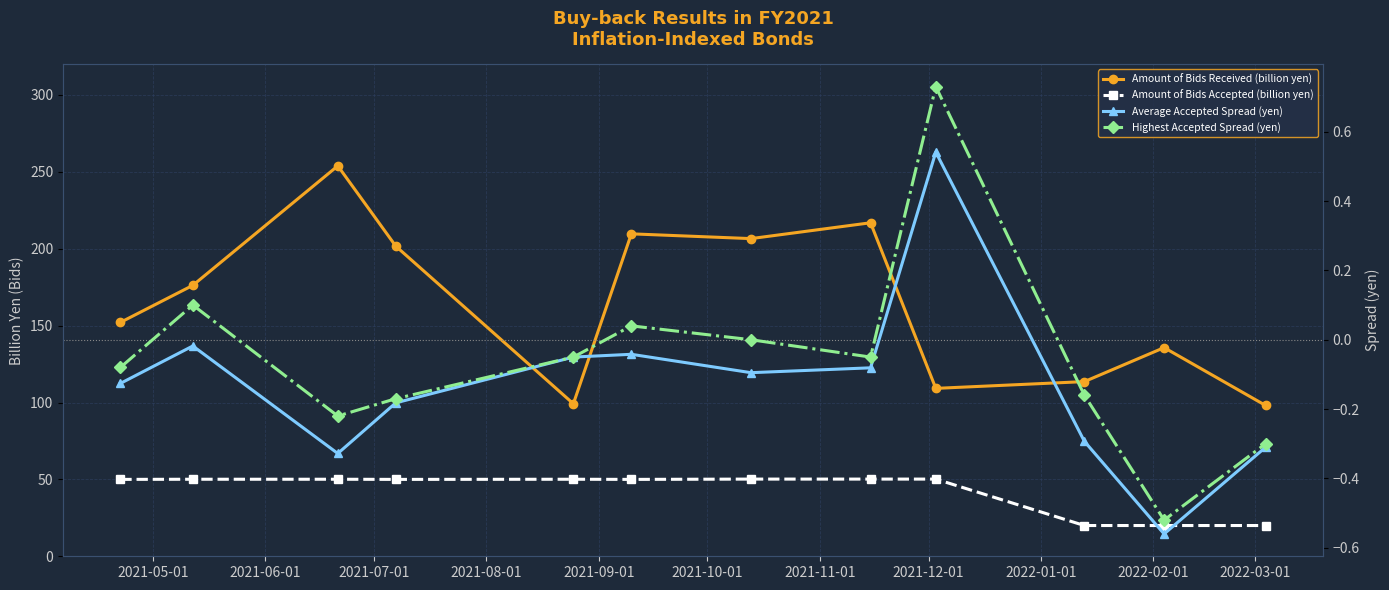

Reading left to right, extract all data points from this chart.

Amount of Bids Received (billion yen): 152.1	176.2	253.9	201.7	99.2	209.7	206.6	216.9	109.2	113.6	135.7	98.1
Amount of Bids Accepted (billion yen): 50.0	50.1	50.1	50.0	50.1	50.0	50.2	50.2	50.2	20.0	20.0	20.0
Average Accepted Spread (yen): -0.1	-0.0	-0.3	-0.2	-0.1	-0.0	-0.1	-0.1	0.5	-0.3	-0.6	-0.3
Highest Accepted Spread (yen): -0.1	0.1	-0.2	-0.2	-0.1	0.0	0.0	-0.1	0.7	-0.2	-0.5	-0.3